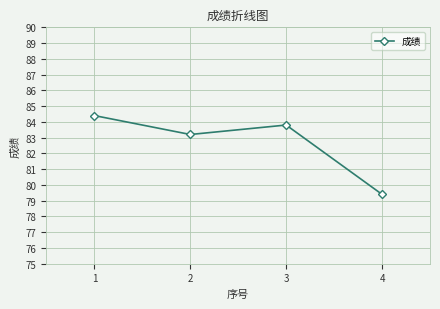

The chart shows a value of 52.5 at 1. True or false?

False